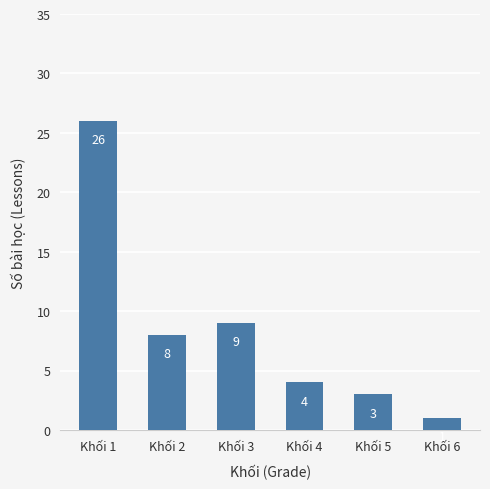

Reading left to right, extract all data points from this chart.

26	8	9	4	3	1